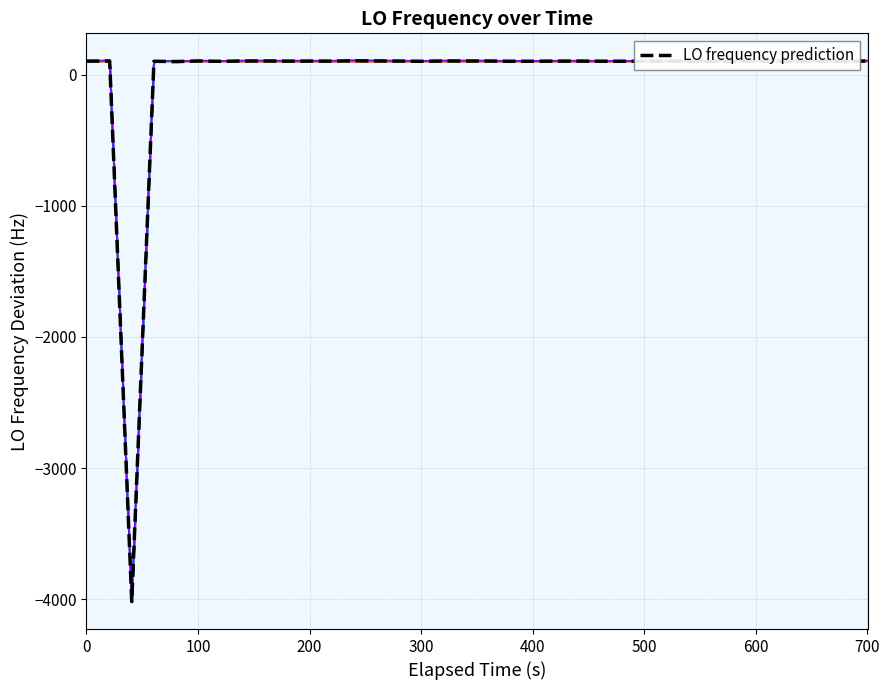

How many lines are shown in the chart?

1